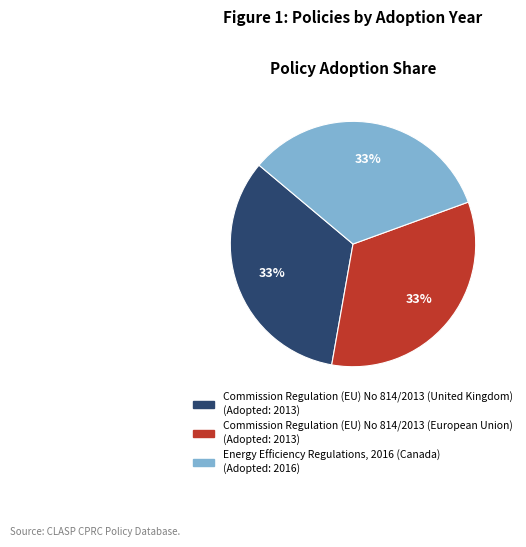

The Commission Regulation (EU) No 814/2013 (European Union) slice represents 24% of the pie. True or false?

False